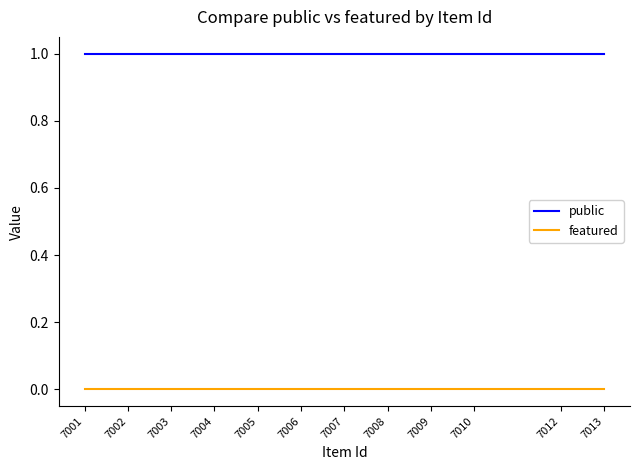

Which series changed the most between 7002 and 7001?

public